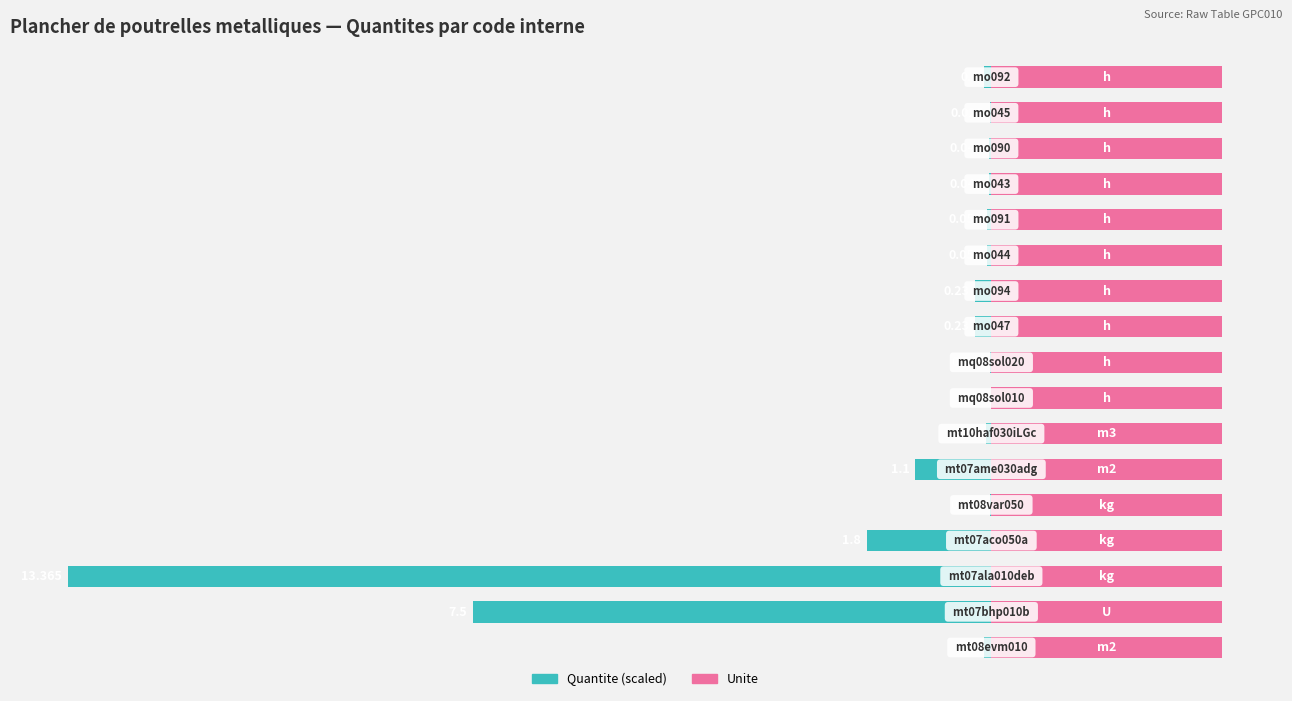

How many bars are there in each group?

2